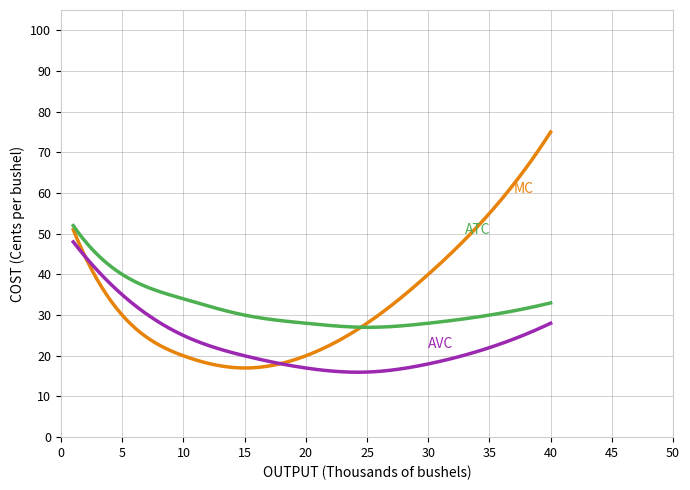

Count the number of data series in this chart.

3